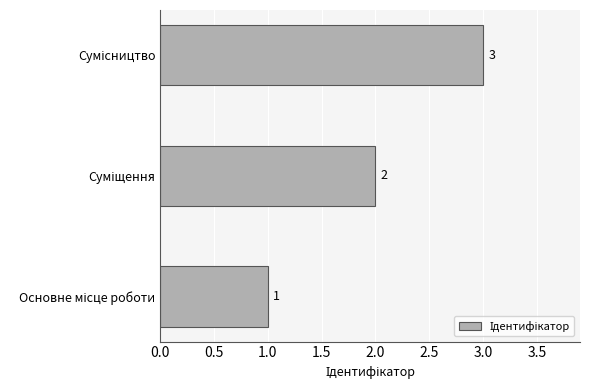

What is the greatest value displayed?

3